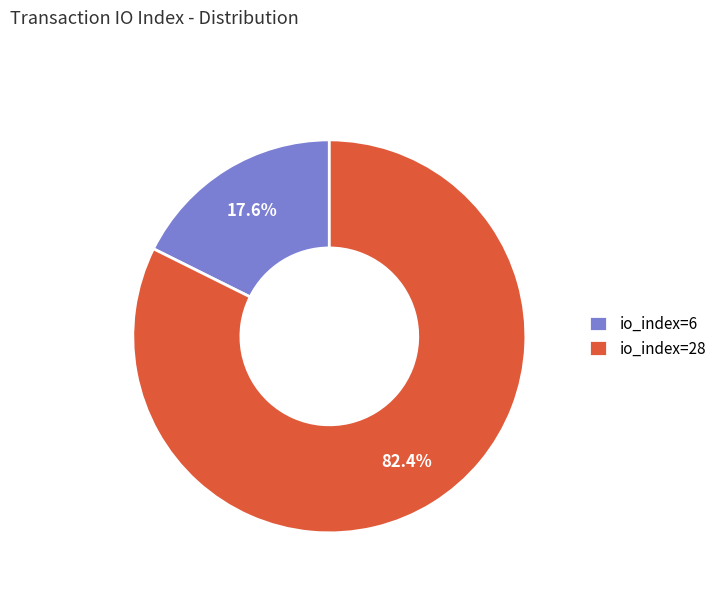

Which slice is the largest?

io_index=28